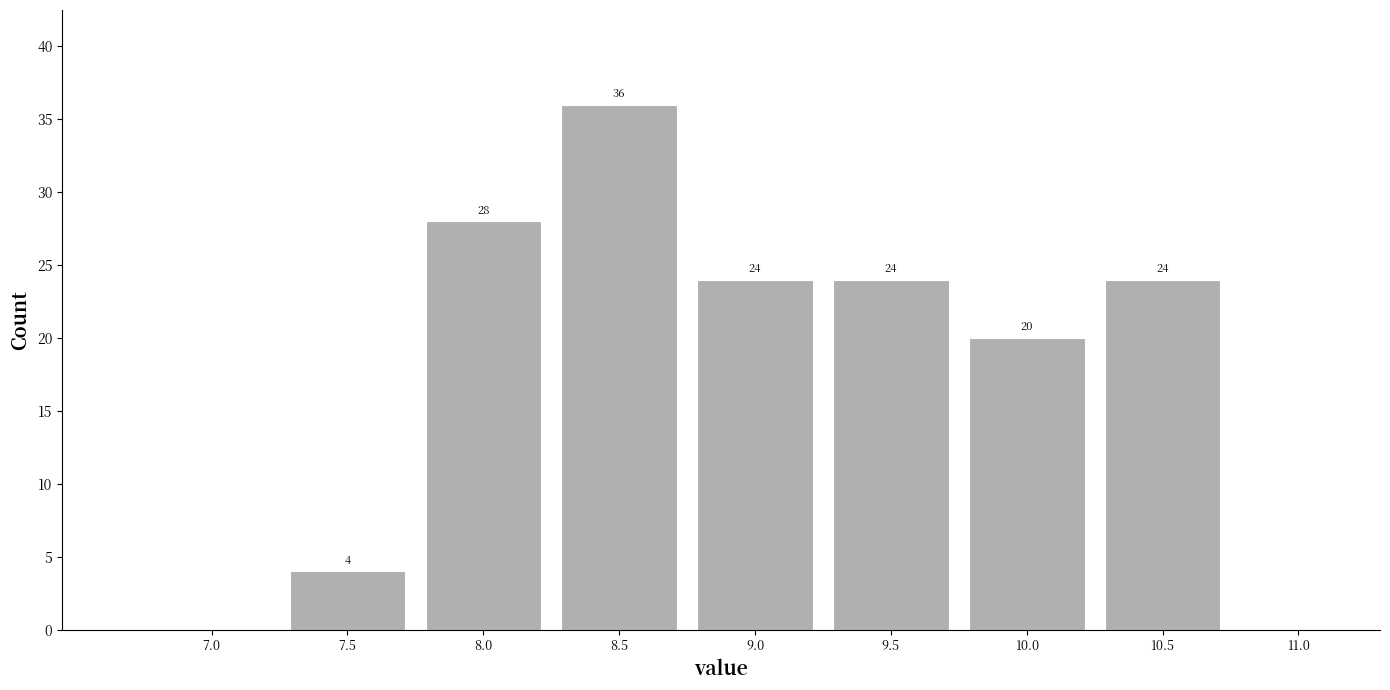

Reading left to right, transcribe all the data shown in this chart.

7.0=0	7.5=4	8.0=28	8.5=36	9.0=24	9.5=24	10.0=20	10.5=24	11.0=0